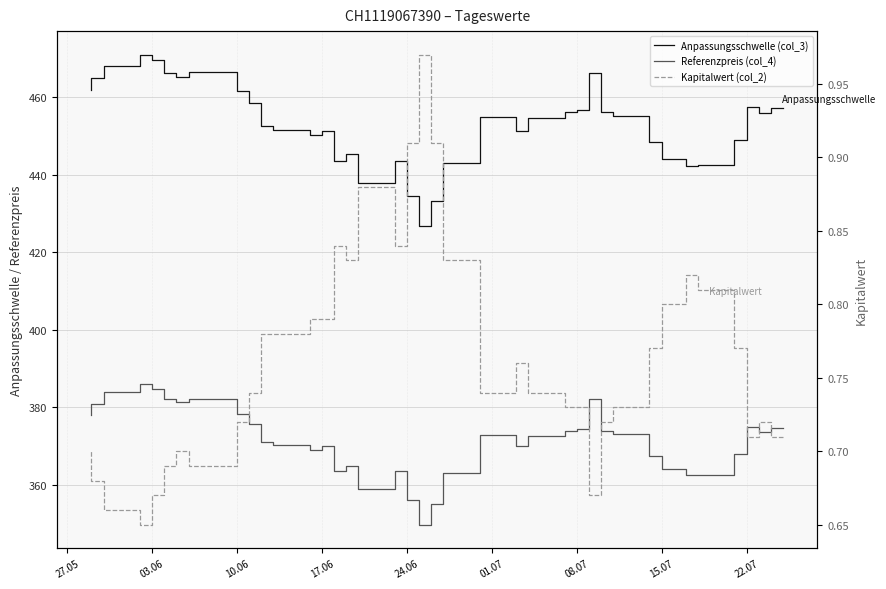

What are all the series names shown in the legend?

Anpassungsschwelle (col_3), Referenzpreis (col_4), Kapitalwert (col_2)